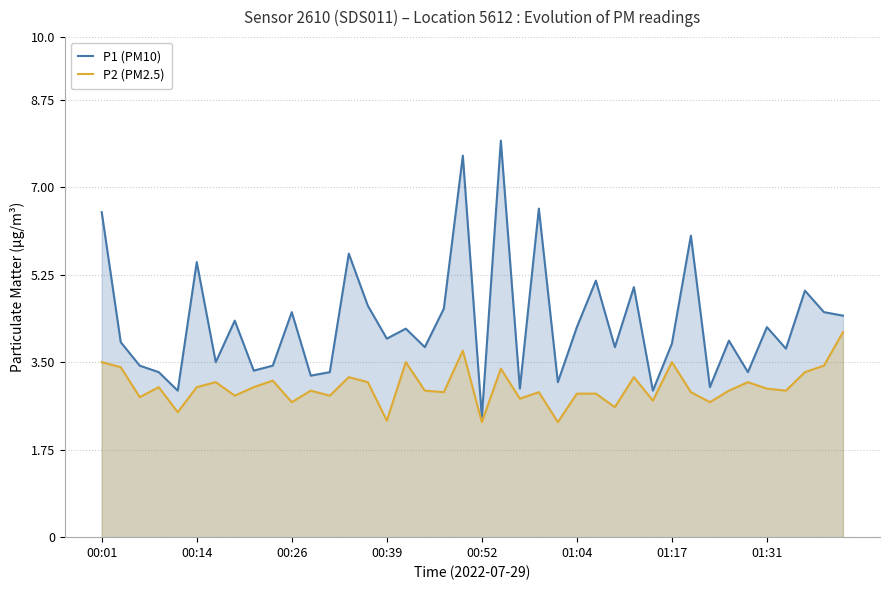

What is the maximum value shown in the chart?

7.9